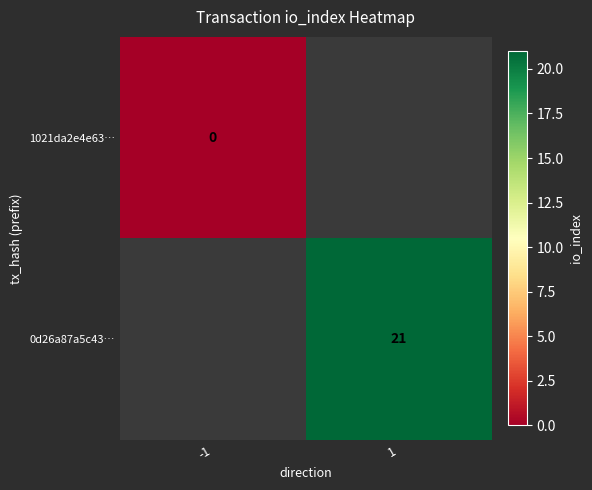

Rank the series at -1 from lowest to highest value.

1021da2e4e63…, 0d26a87a5c43…